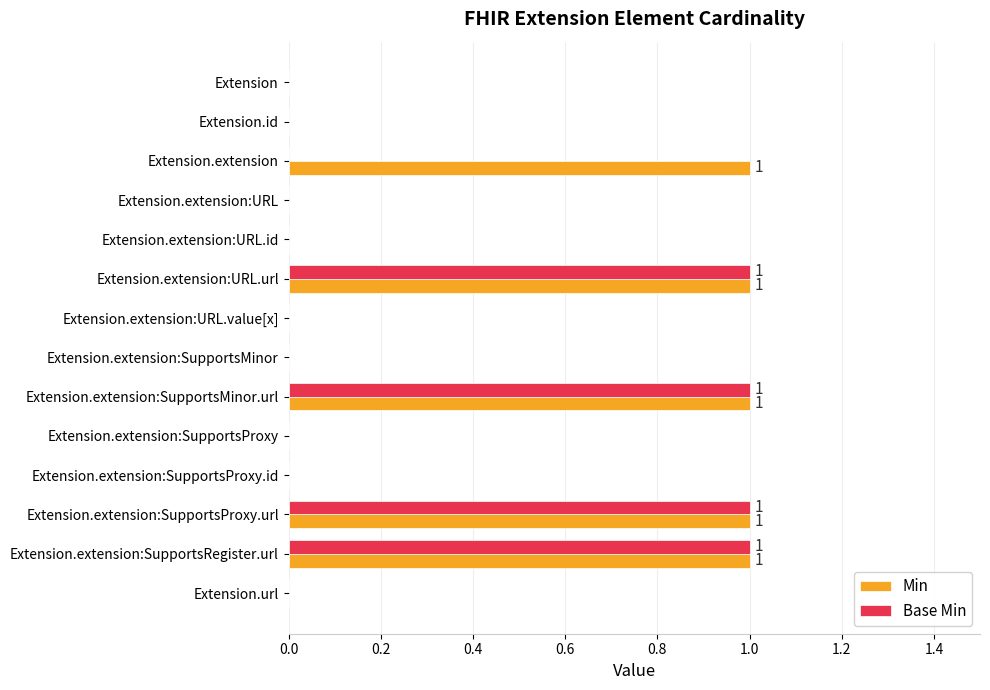

Which series has the largest total across all categories?

Min